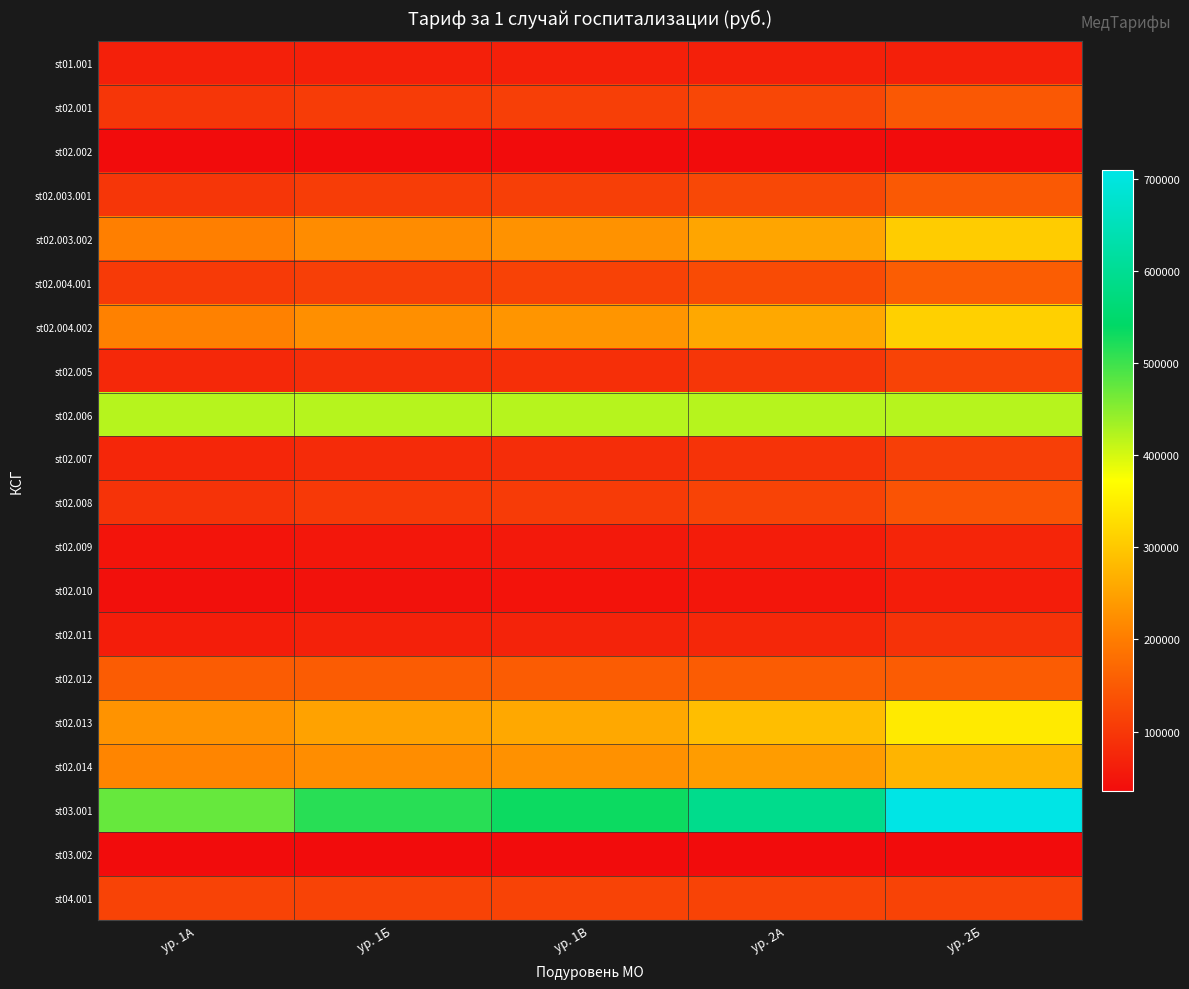

Which has a higher value, ур. 1А or ур. 2Б?

ур. 1А